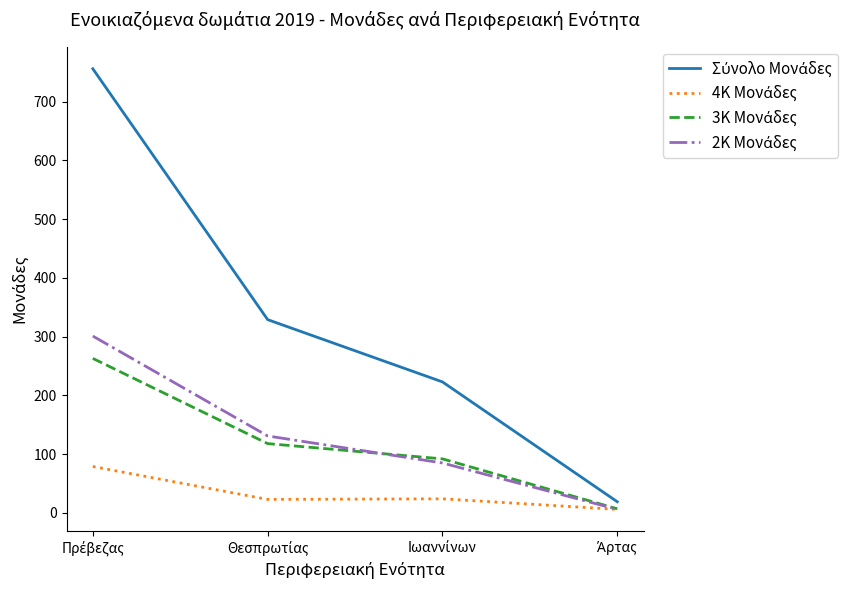

Is it true that 2Κ Μονάδες equals 2 at Άρτας?

False